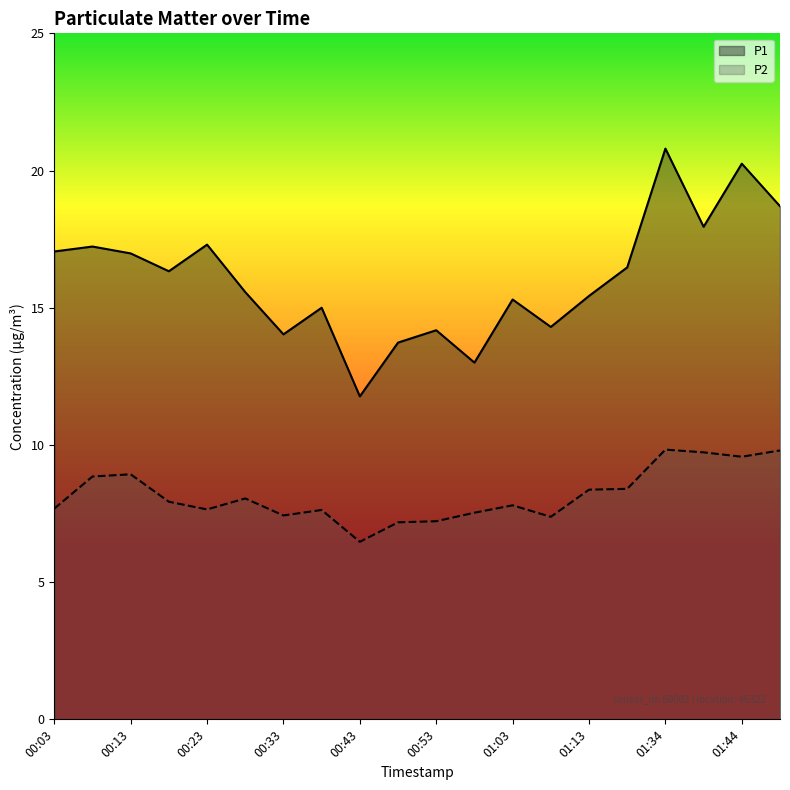

True or false: P2 has a value of 15.4 at 01:49.

False